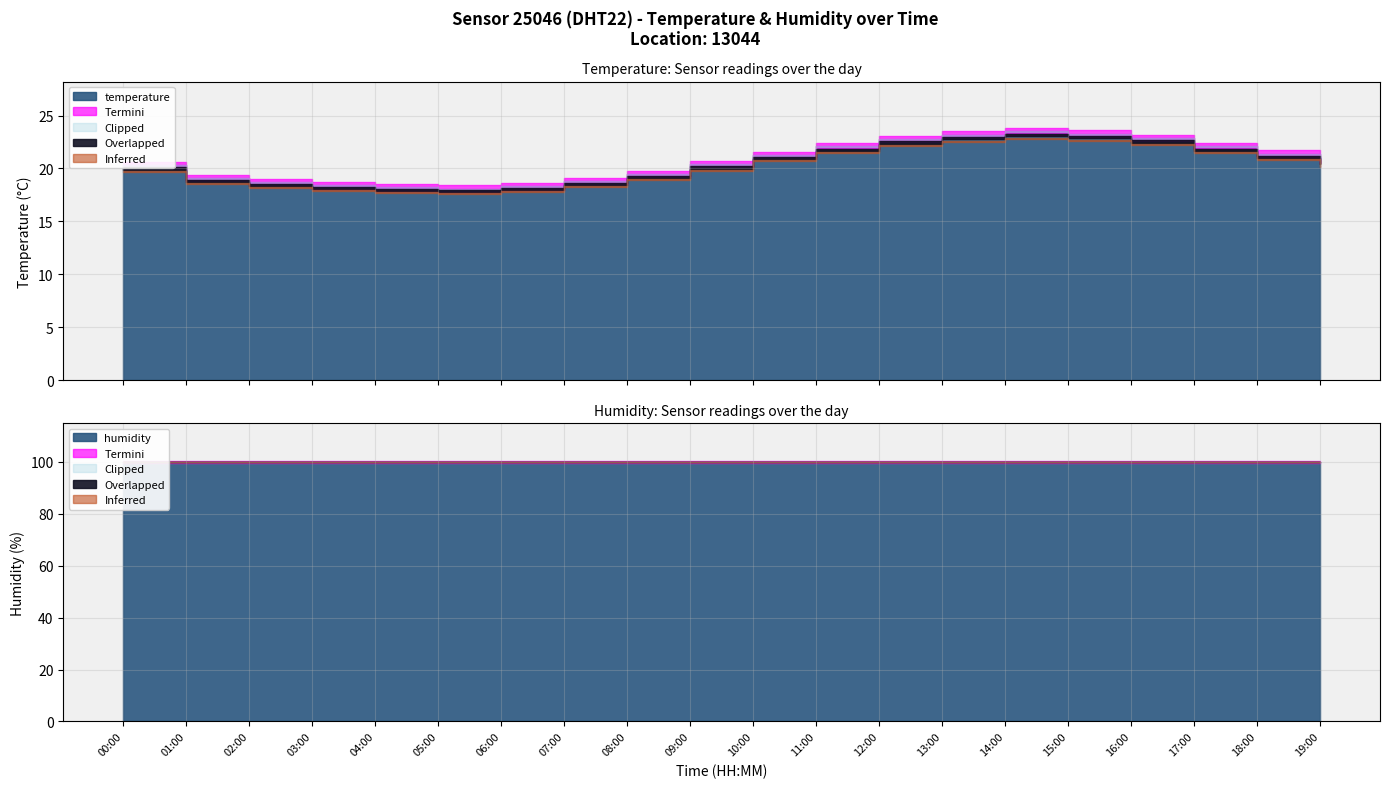

True or false: humidity and temperature intersect in this chart.

False